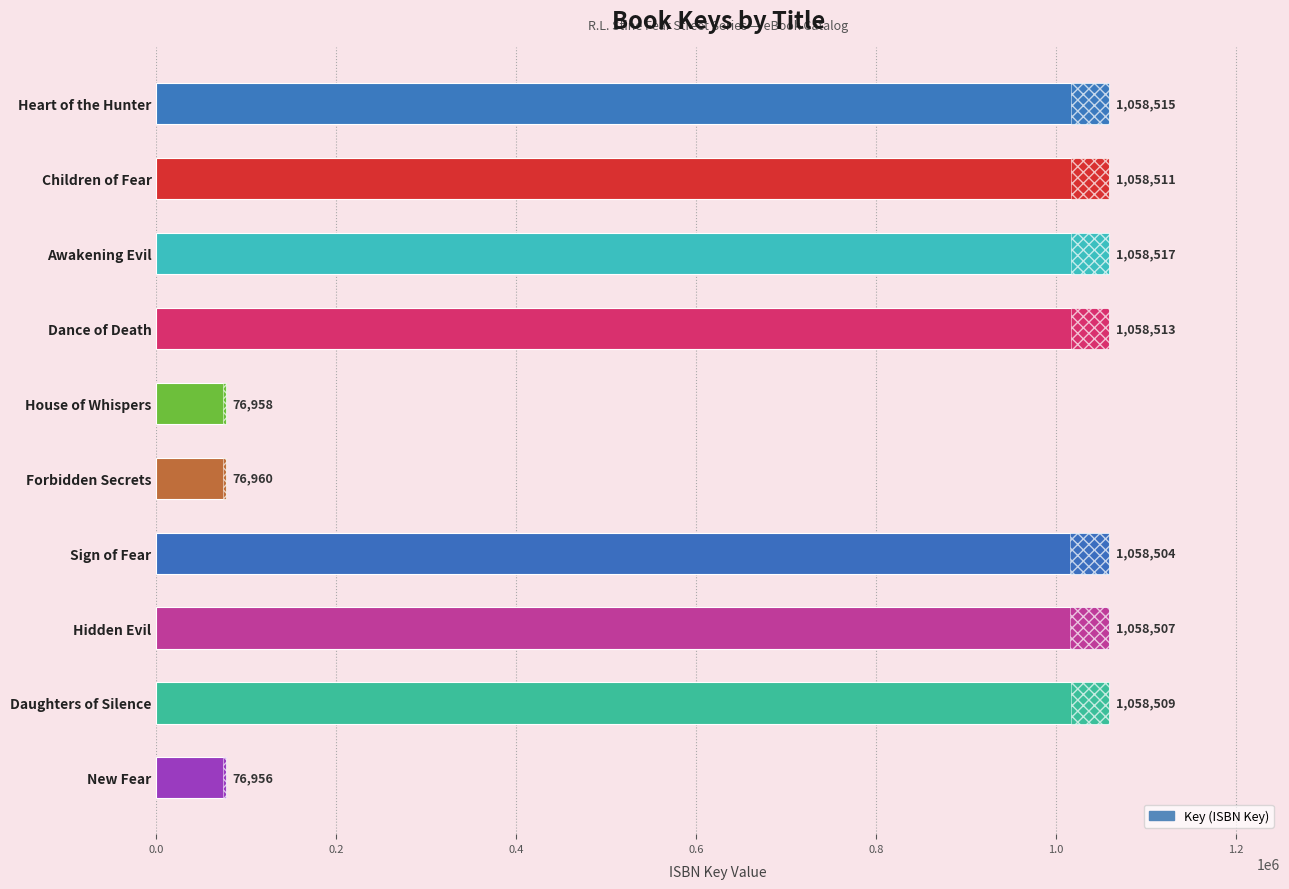

Read the value at Awakening Evil, to the nearest 10.

1058520